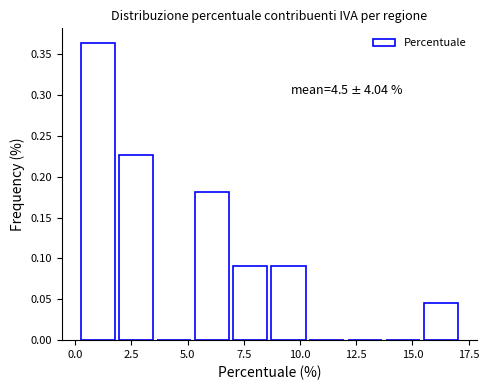

Read against the x-axis, roughly where is the centre of the tallest bar?

1.0